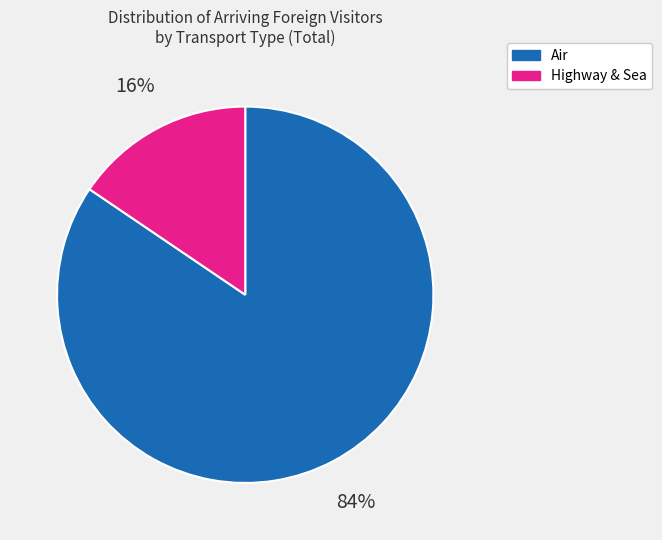

Is there a majority slice in this chart?

Yes